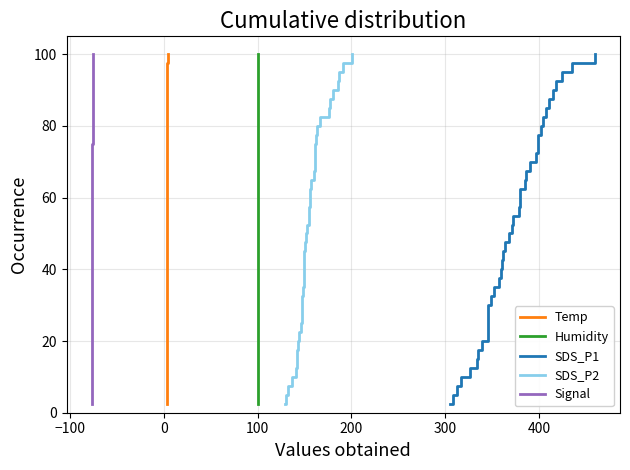

What is the minimum value for SDS_P1?

2.5